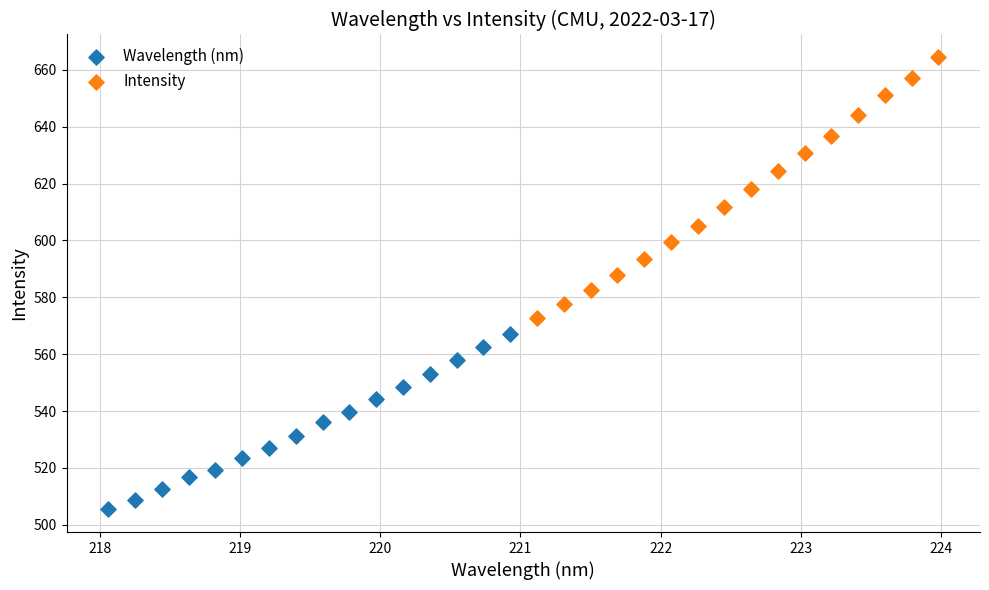

Which series has the largest Y range (max minus min)?

Intensity